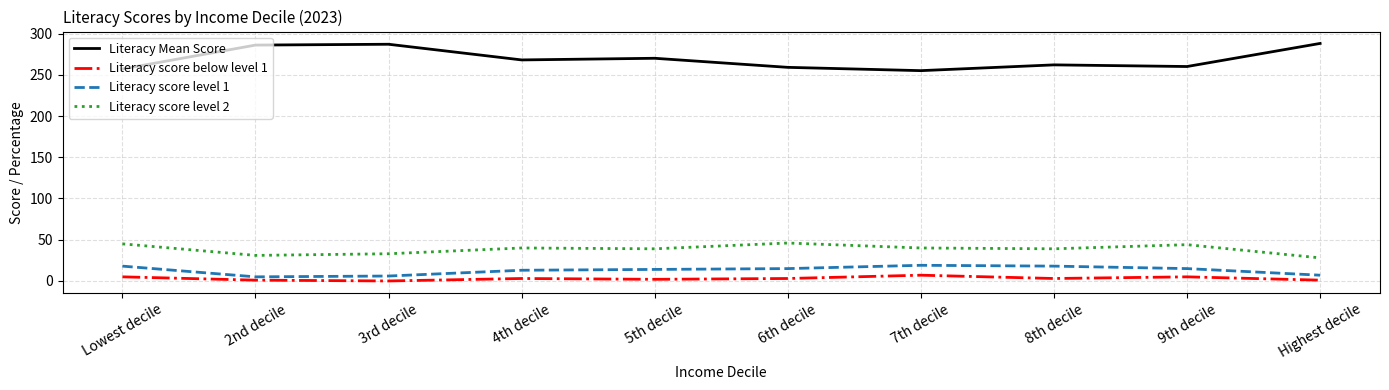

Which series has the widest spread of values?

Literacy Mean Score